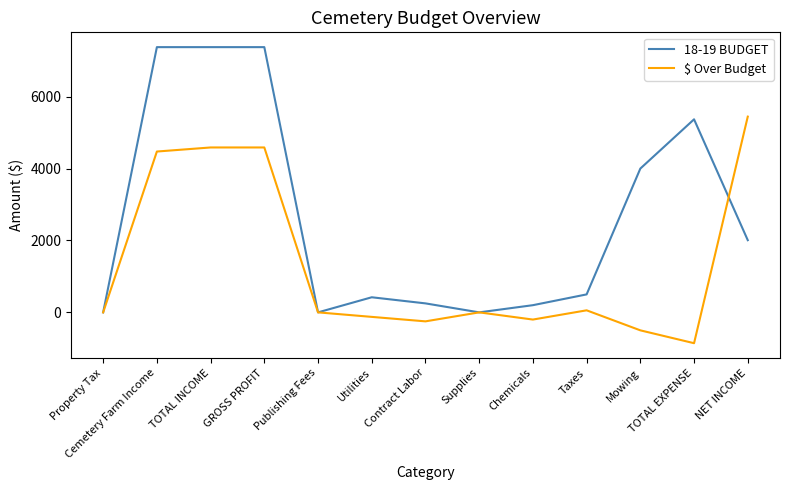

What is the minimum value for $ Over Budget?

-857.6